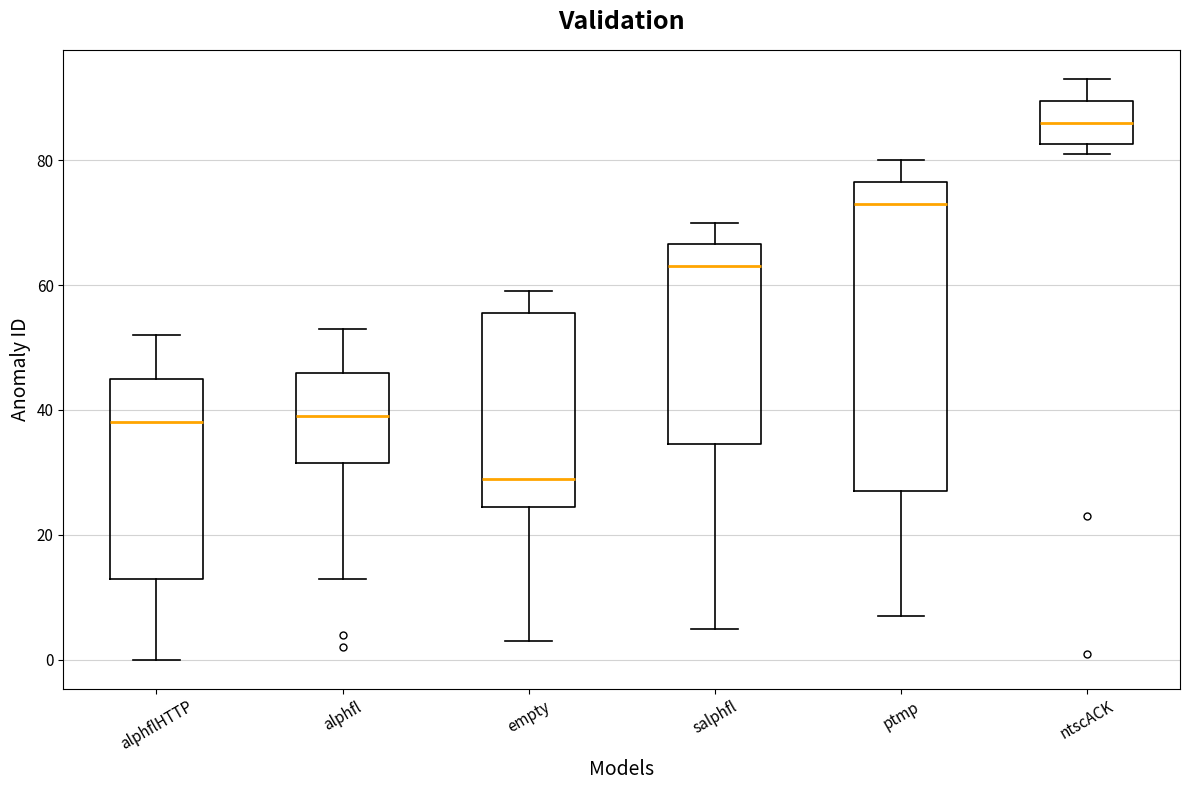

Where is the upper edge of the box for ntscACK on the y-axis? The values are not printed on the chart, so give them approximately, as read against the axis.

90